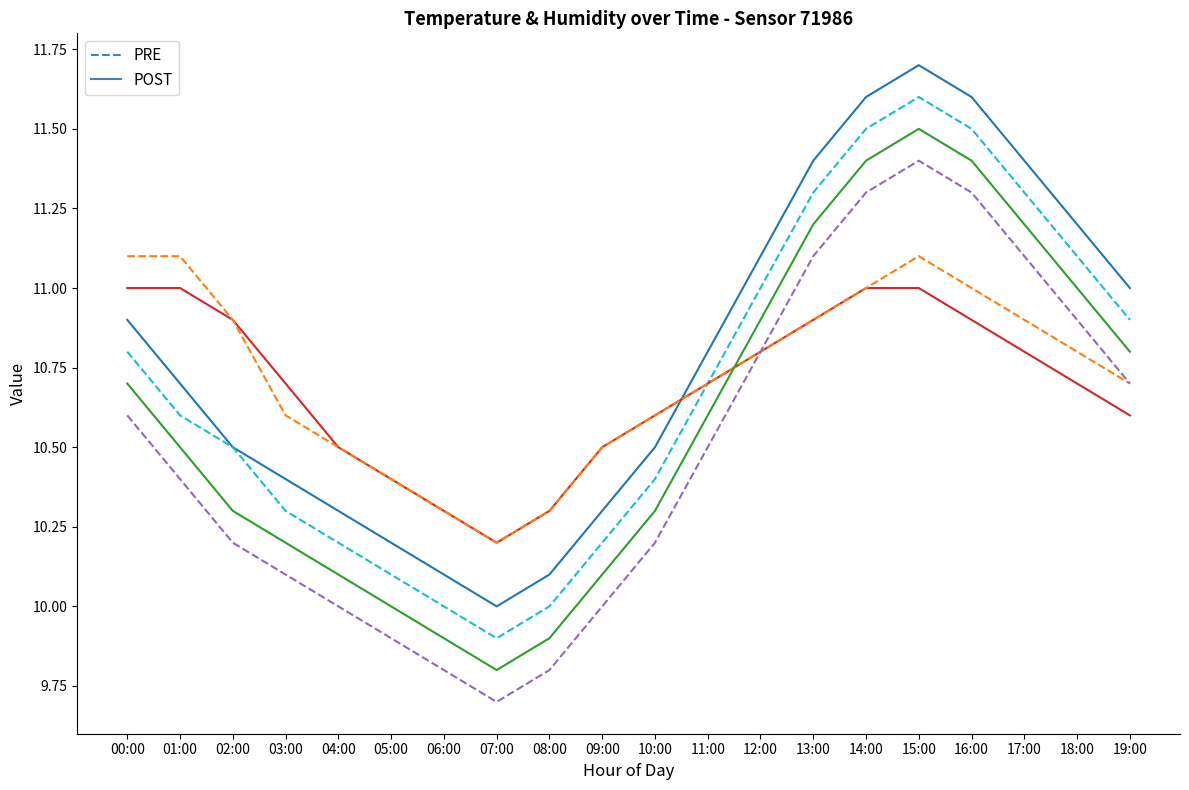

What is the total value across all series at 04:00?

61.6